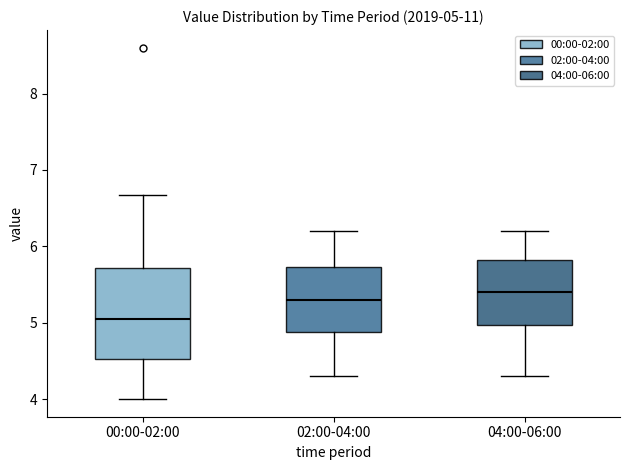

Which box is the tallest, from its lower edge to its upper edge?

00:00-02:00